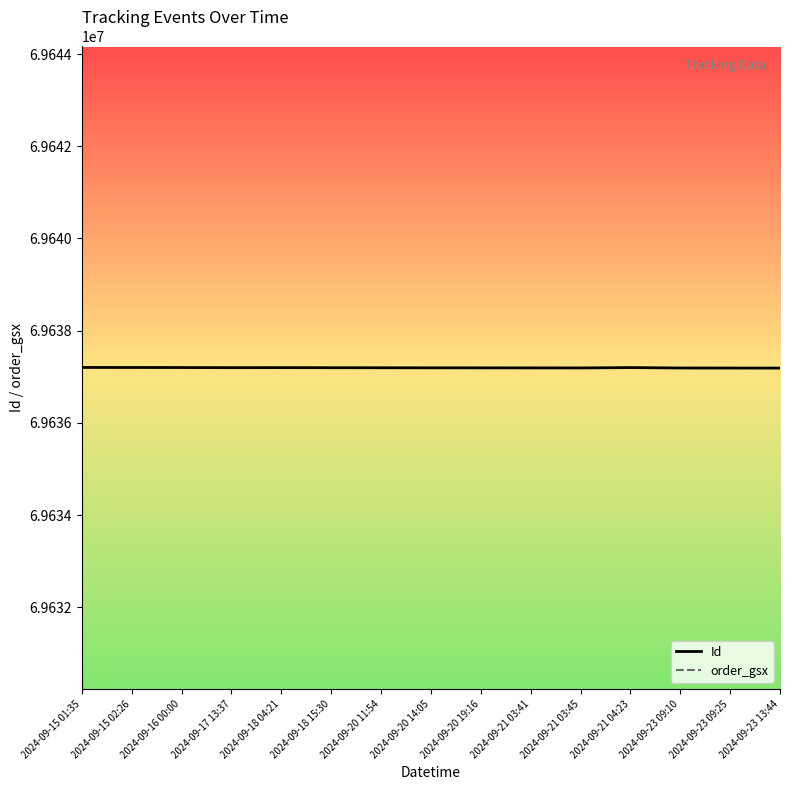

The value of order_gsx at 2024-09-23 09:10 is 778660. True or false?

False